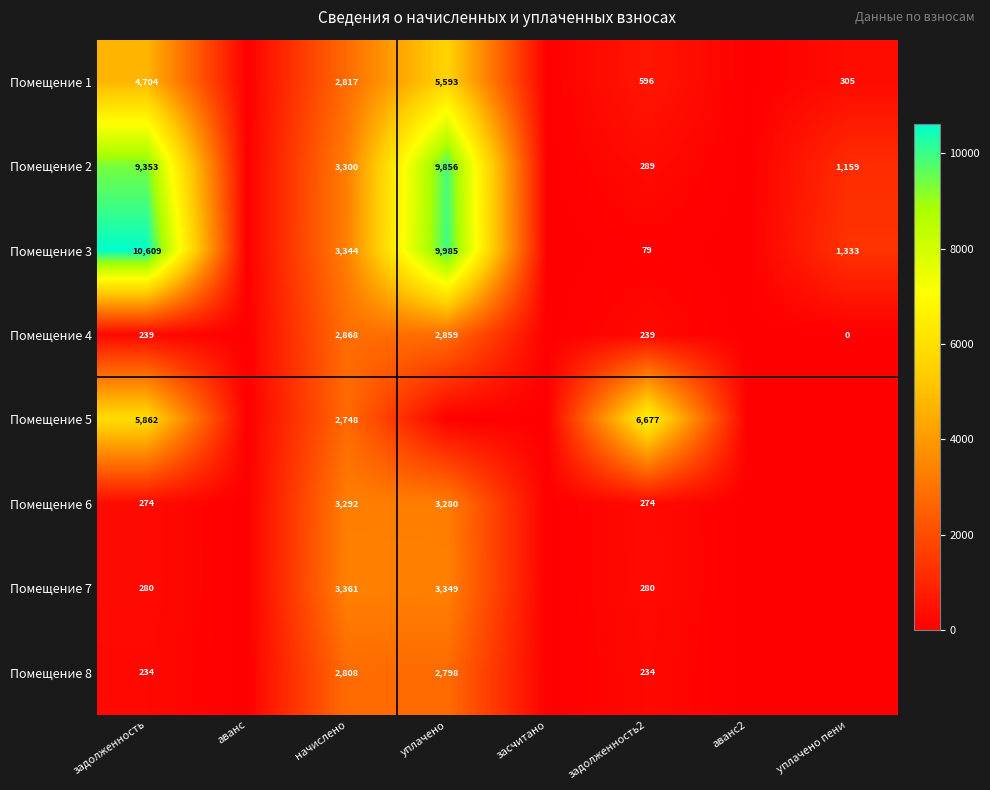

True or false: Помещение 6 has a value of 1309 at уплачено.

False